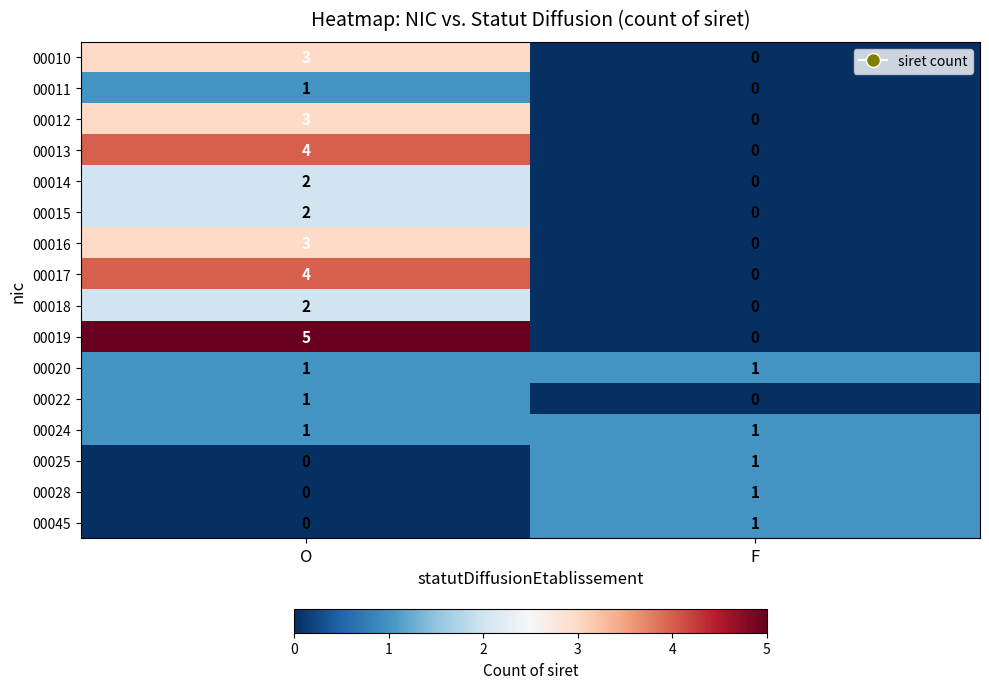

The 00011 series shows 0 at F. True or false?

True